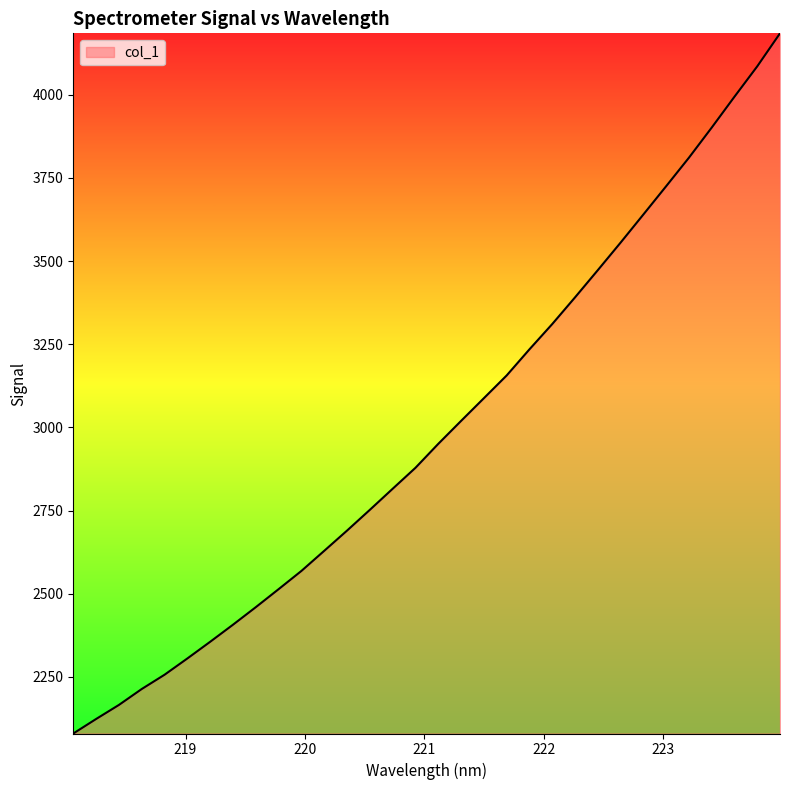

What is the difference between the maximum and minimum values?

2104.4